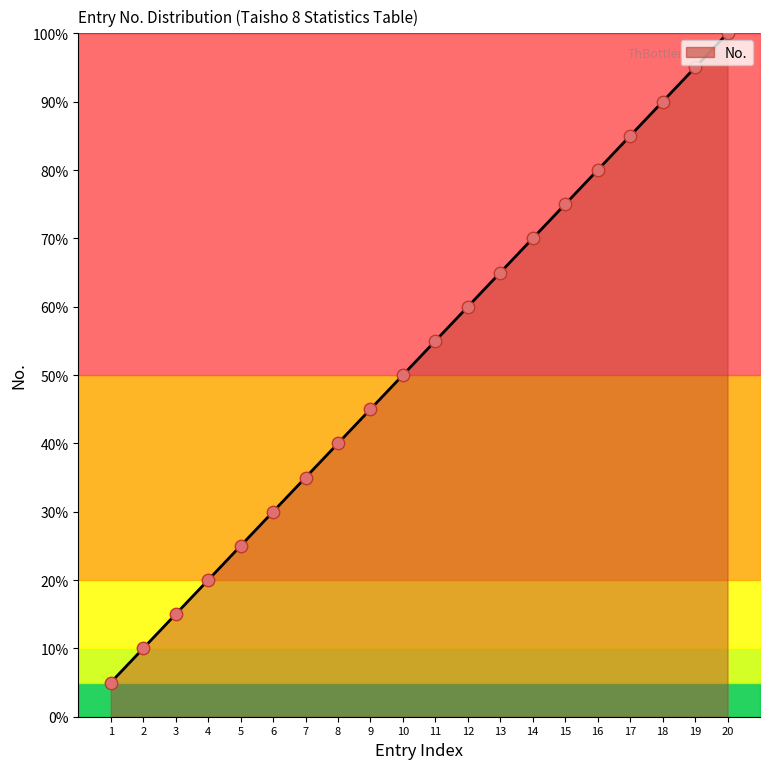

Approximately how many times larger is the value at 13 compared to 7?

1.9